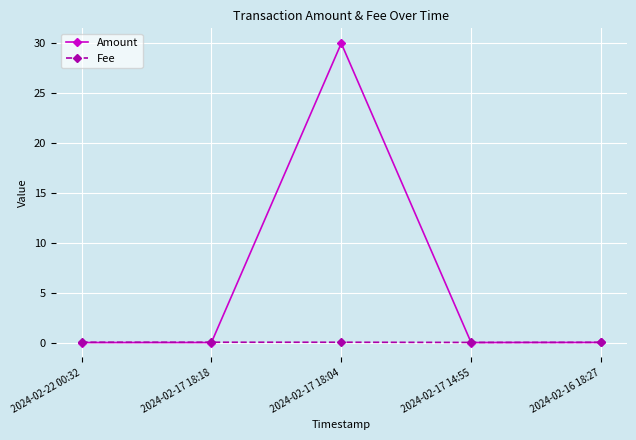

Which series has the widest spread of values?

Amount